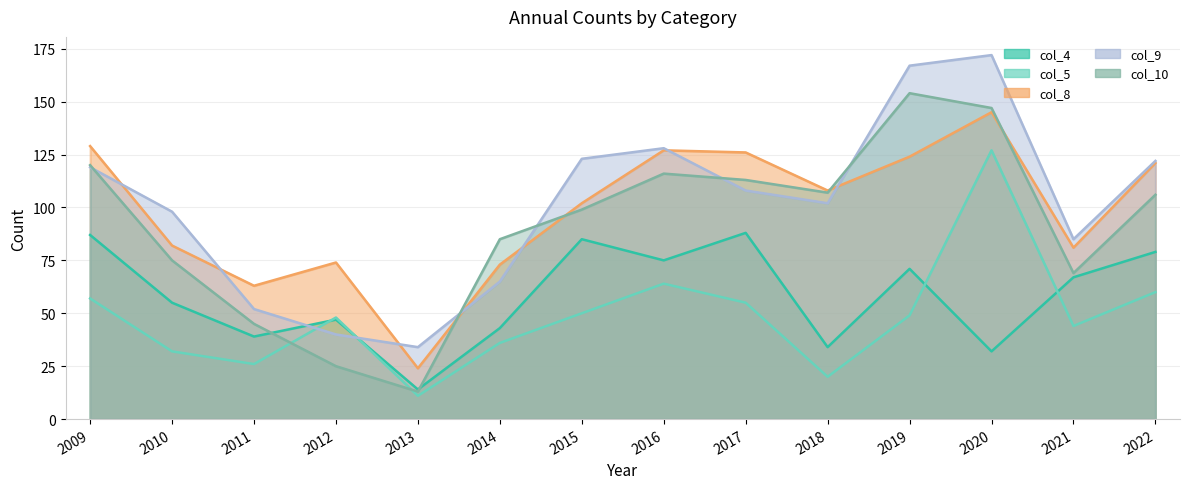

What is the difference between the second highest and minimum values in the col_8 series?

105